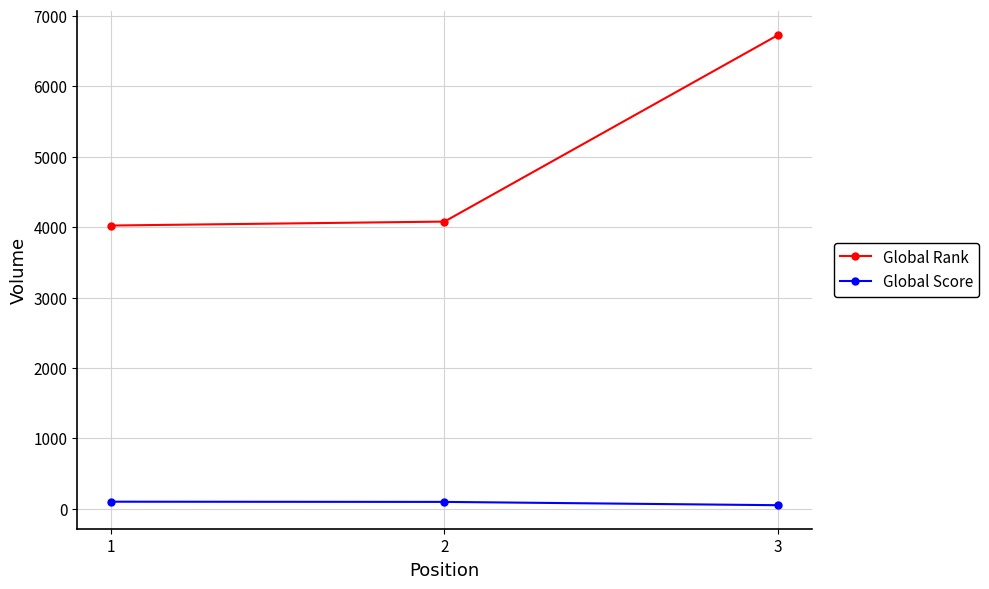

How many distinct data groups are displayed?

2